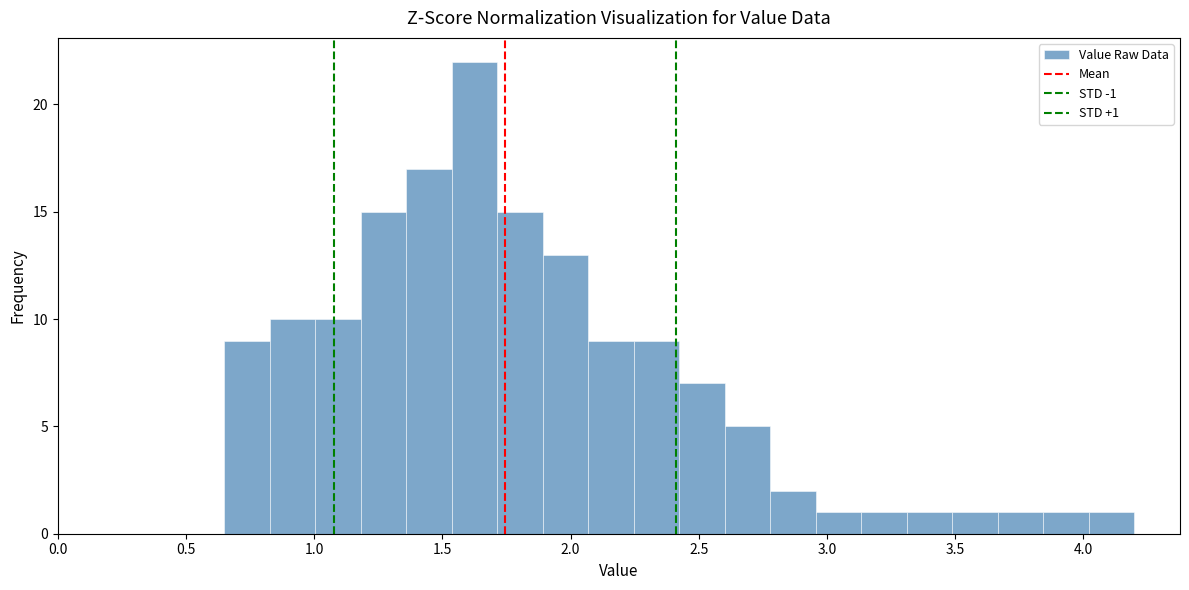

Read against the x-axis, roughly where is the centre of the tallest bar?

1.65